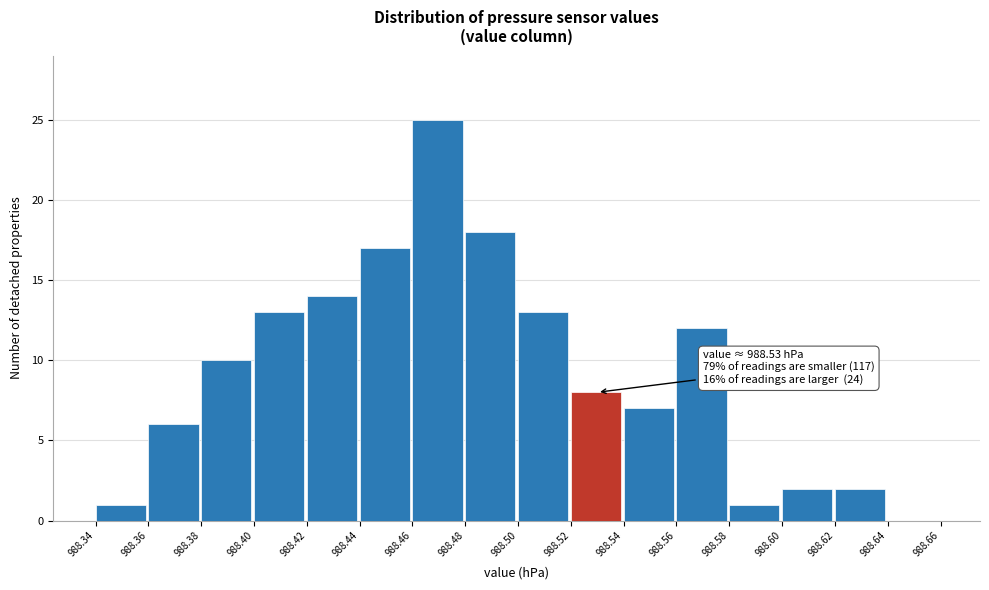

Over which range of the x-axis is the bar tallest?

988.46 to 988.48